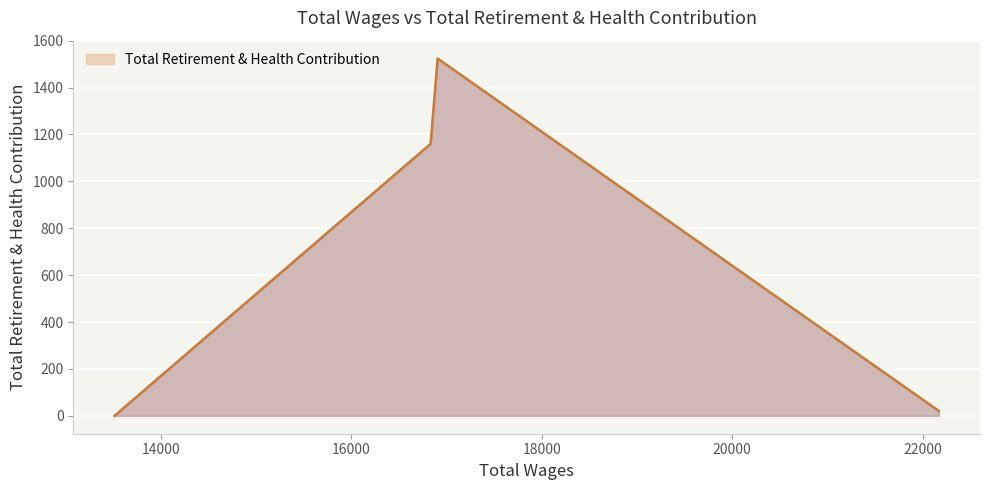

What is the maximum value shown in the chart?

1524